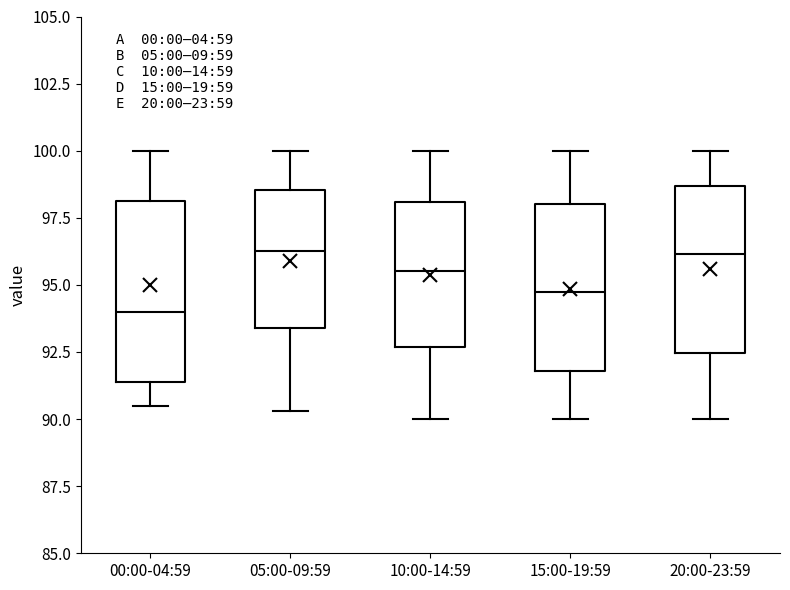

Reading left to right, read every box against the y-axis: the position of its median line, the range the box covers, and the ends of its whiskers. The values are not printed on the chart, so give them approximately, as read against the axis.

00:00-04:59: median 94.0, box 91.5 to 98.0, whiskers 90.5 to 100.0
05:00-09:59: median 96.5, box 93.5 to 98.5, whiskers 90.5 to 100.0
10:00-14:59: median 95.5, box 92.5 to 98.0, whiskers 90.0 to 100.0
15:00-19:59: median 95.0, box 92.0 to 98.0, whiskers 90.0 to 100.0
20:00-23:59: median 96.0, box 92.5 to 98.5, whiskers 90.0 to 100.0